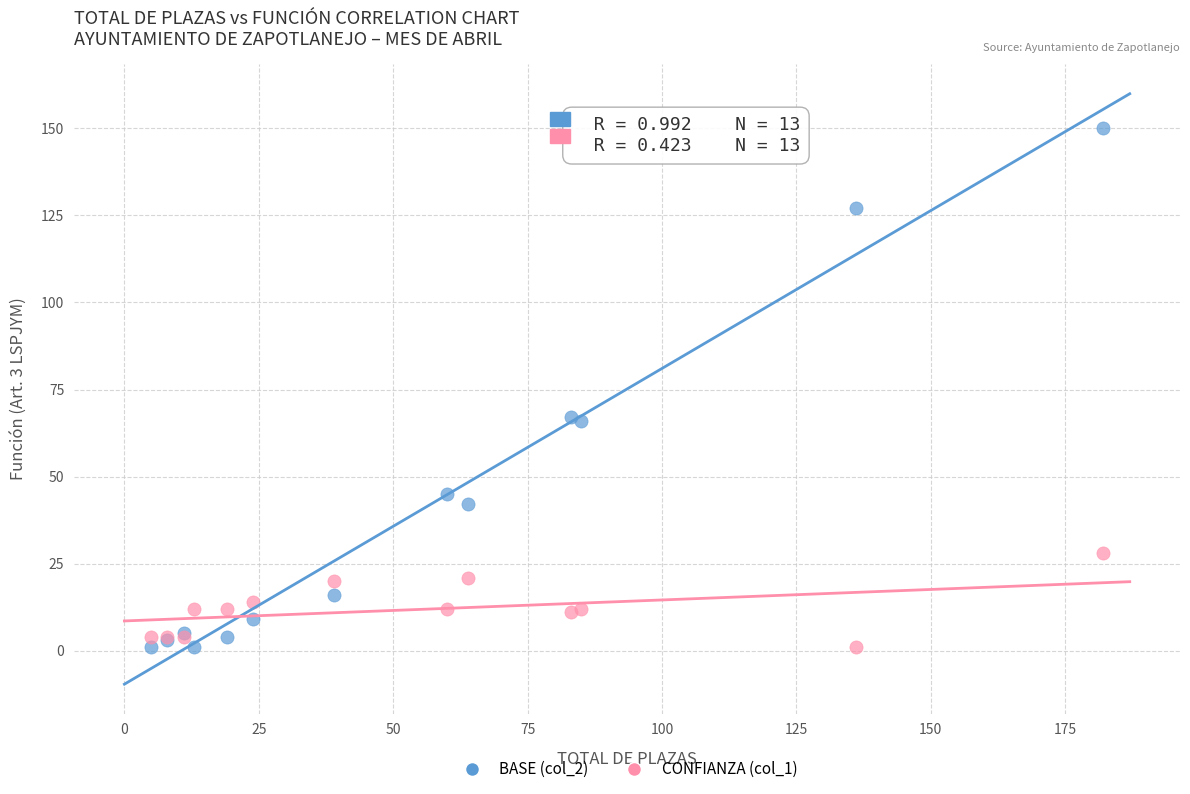

Which series has the widest spread of Y values?

BASE (col_2)